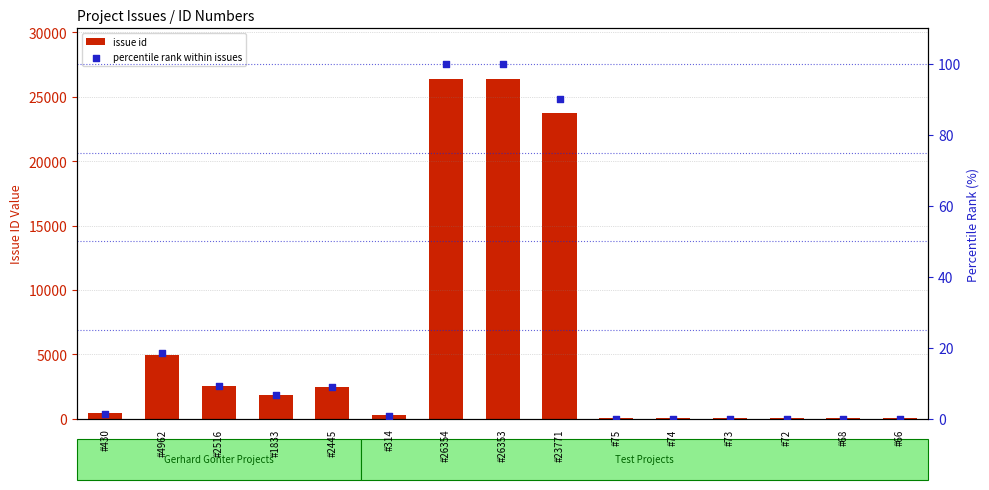

Which series has the widest spread of Y values?

issue id